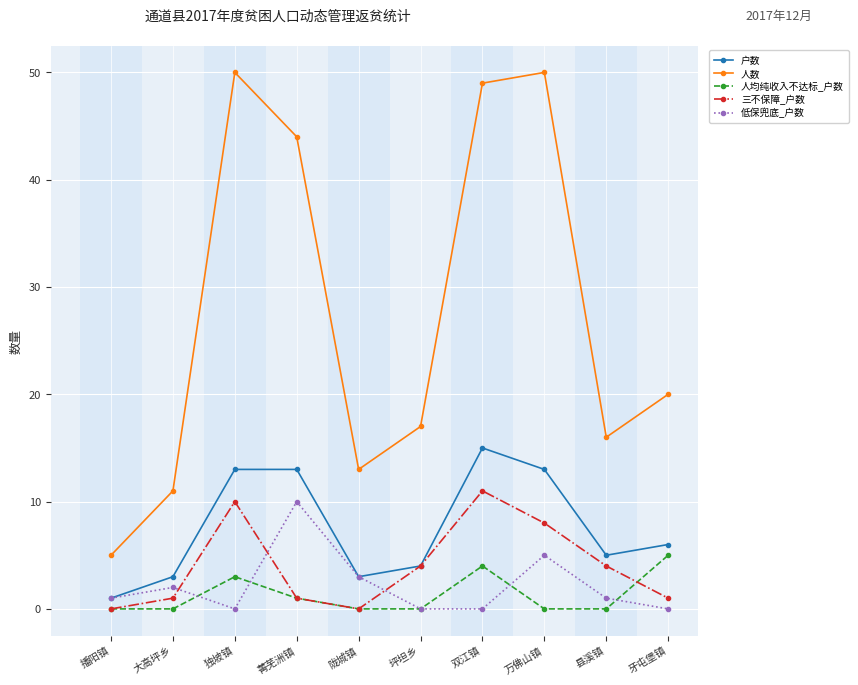

True or false: 户数 and 人数 cross at least once.

False